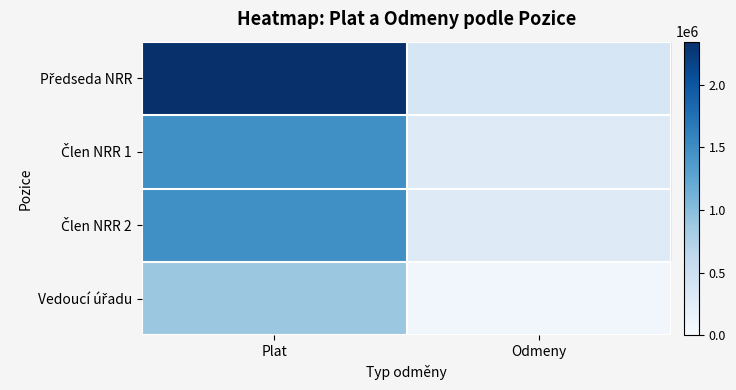

Rank the series by their maximum value, from highest to lowest.

Předseda NRR, Člen NRR 1, Člen NRR 2, Vedoucí úřadu